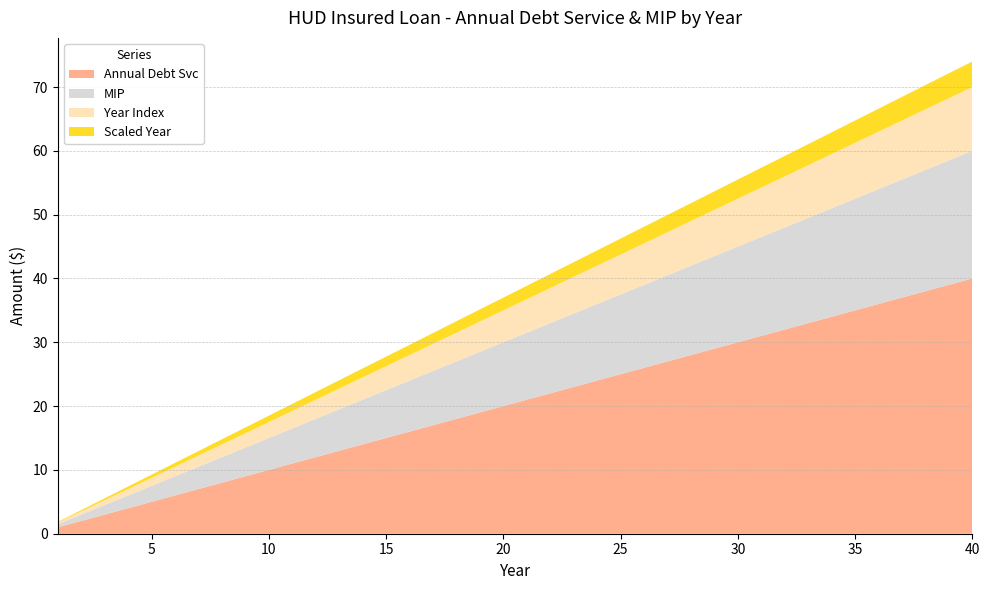

What is the highest value of the Annual Debt Svc series?

40.0